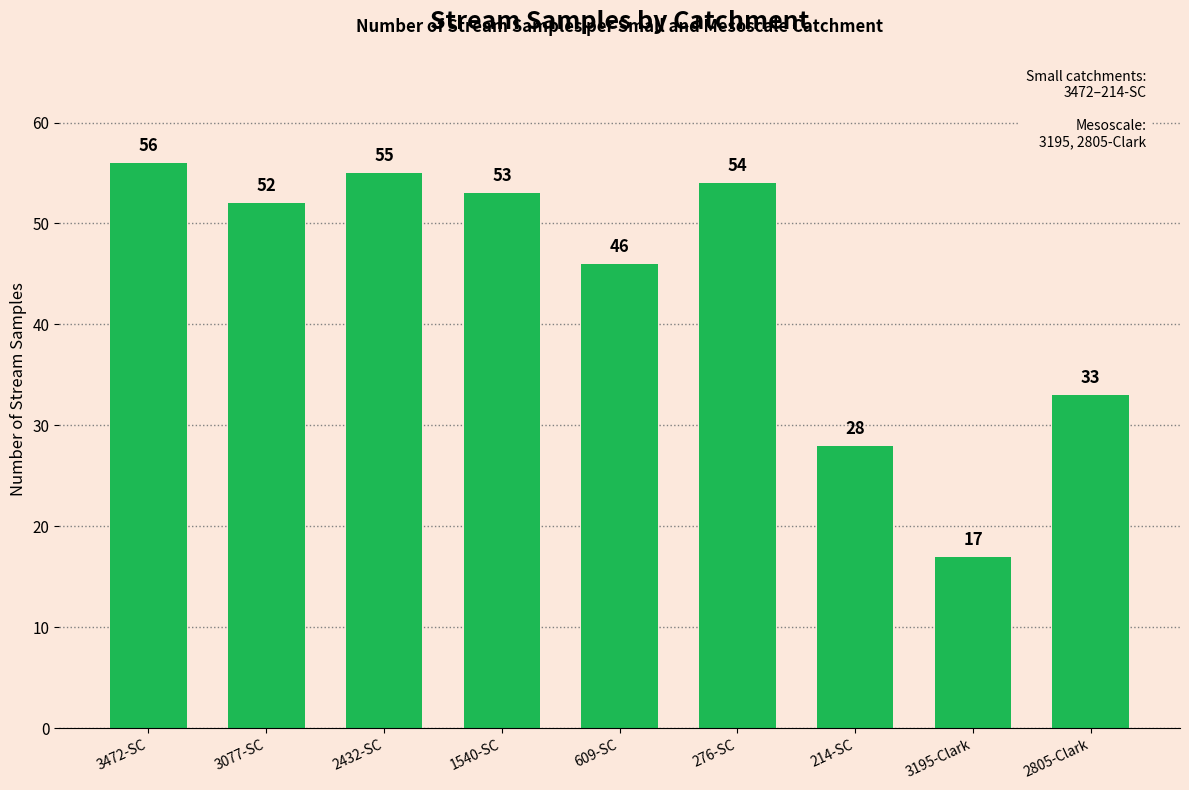

Approximately how many times larger is the value at 276-SC compared to 3472-SC?

1.0